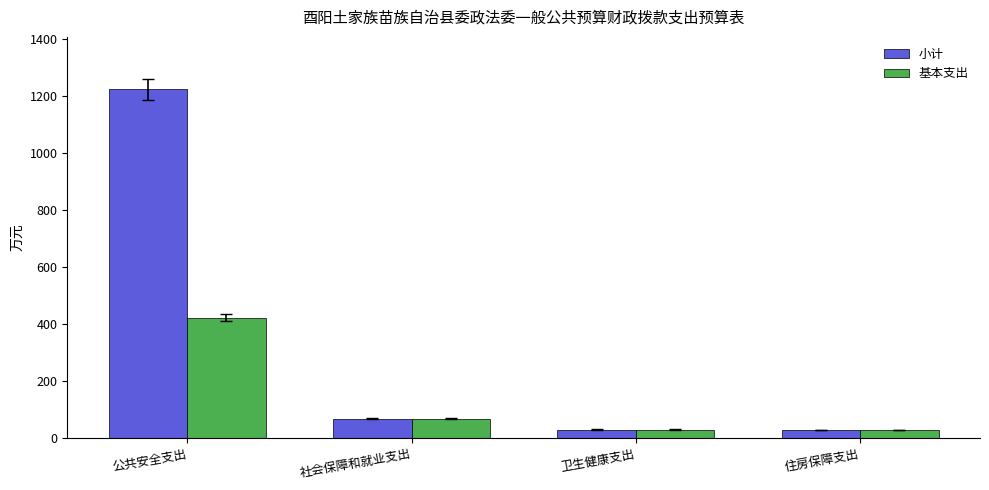

True or false: 小计 has a value of 67.6 at 社会保障和就业支出.

True